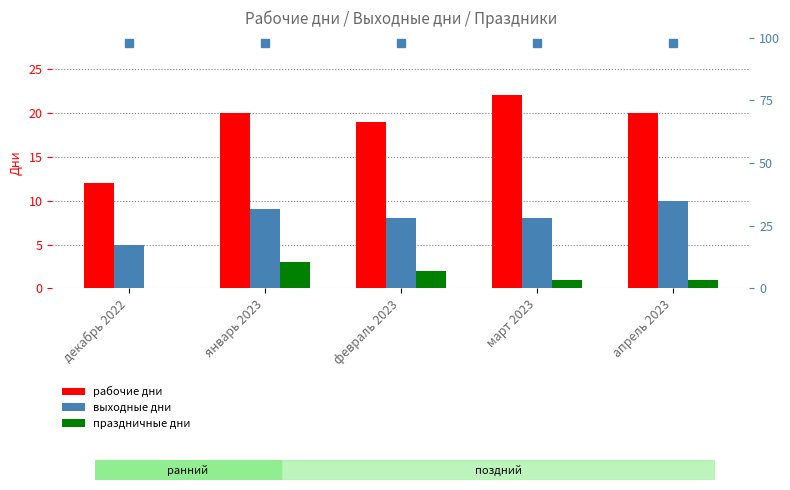

Reading left to right, list all the values displayed in this chart.

рабочие дни: декабрь 2022=12	январь 2023=20	февраль 2023=19	март 2023=22	апрель 2023=20
выходные дни: декабрь 2022=5	январь 2023=9	февраль 2023=8	март 2023=8	апрель 2023=10
праздничные дни: декабрь 2022=0	январь 2023=3	февраль 2023=2	март 2023=1	апрель 2023=1